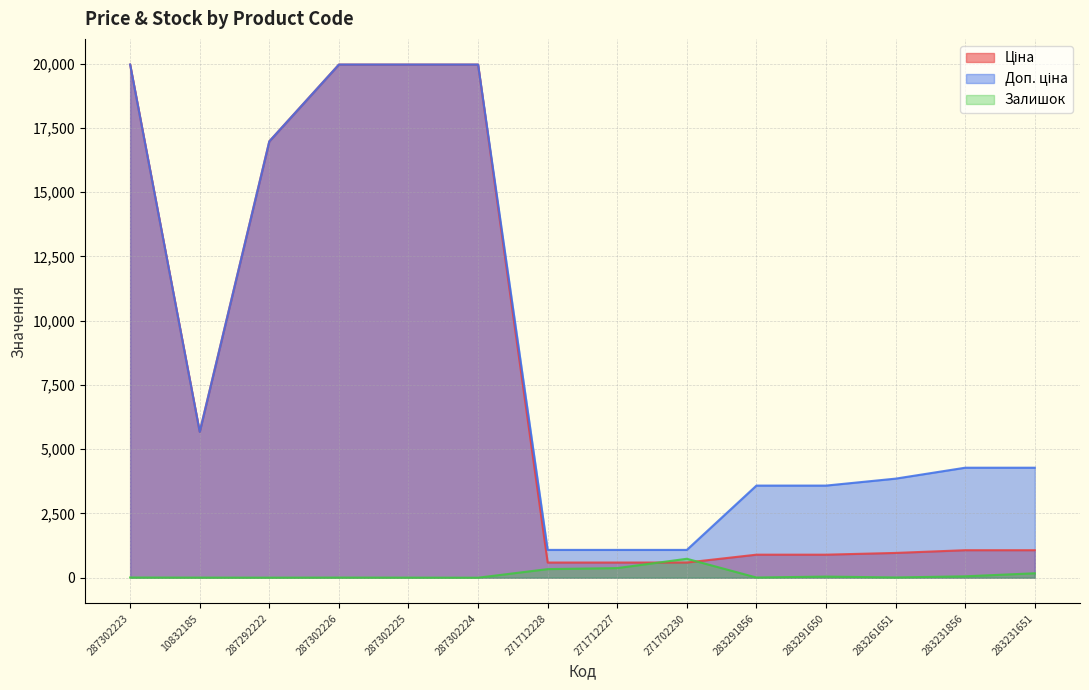

What value does the Залишок series have at 283291650?

43.0